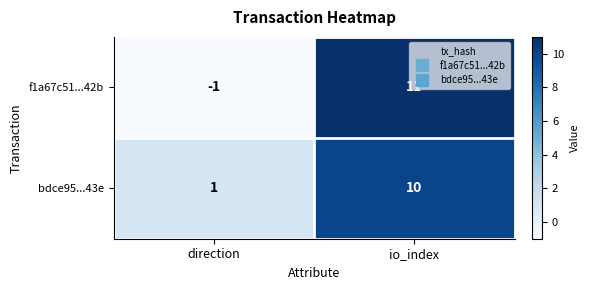

What value does the bdce95...43e series have at io_index?

10